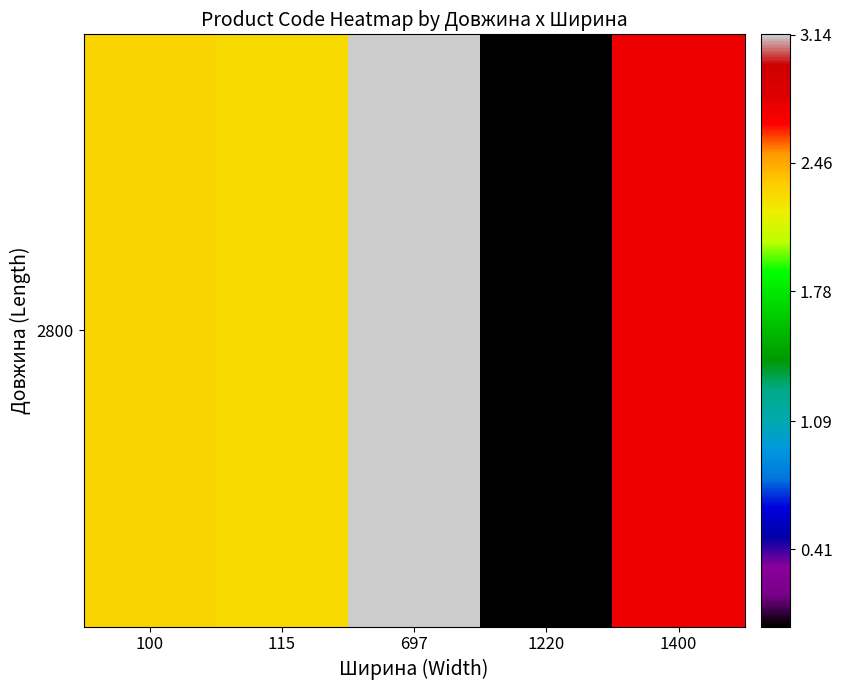

What is the average value?

2.1